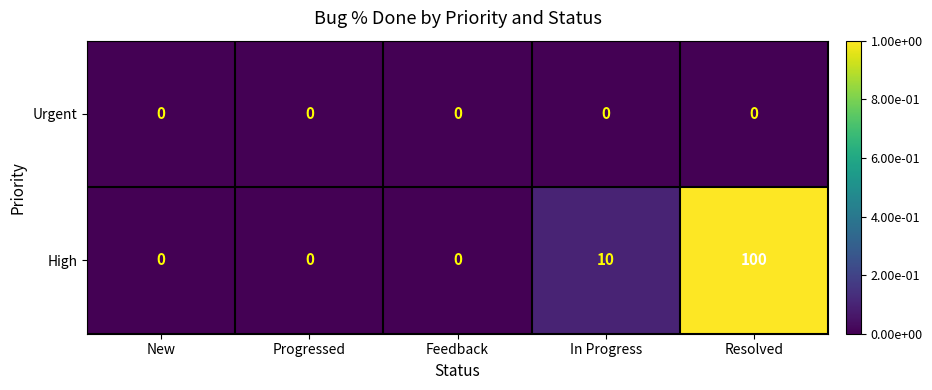

Which series has the largest total across all categories?

High